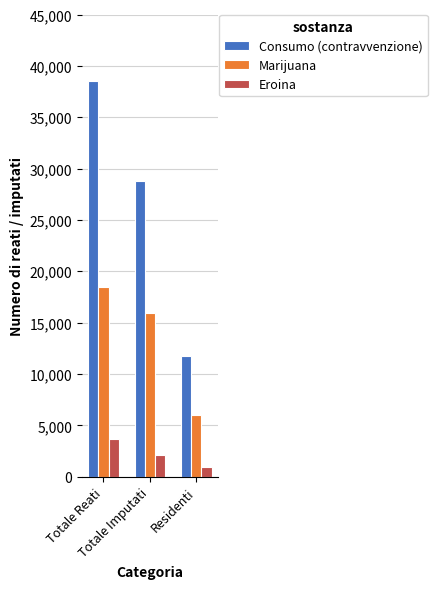

At which label does Consumo (contravvenzione) reach its minimum?

Residenti